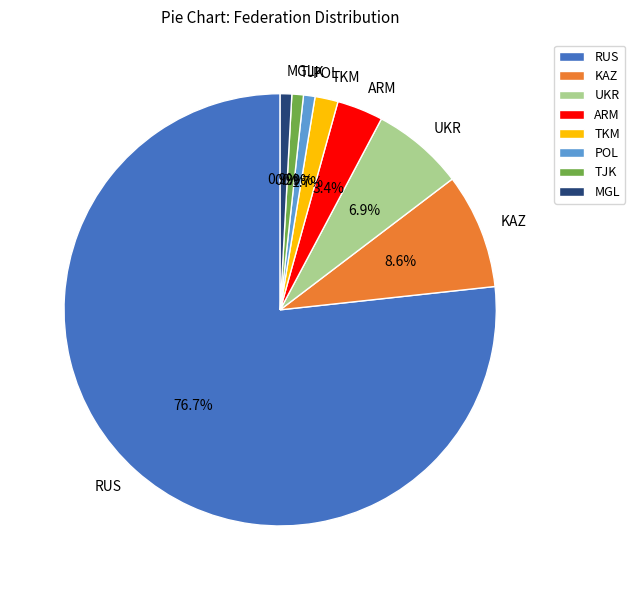

Combined, what portion of the pie is MGL and UKR?

7.8%